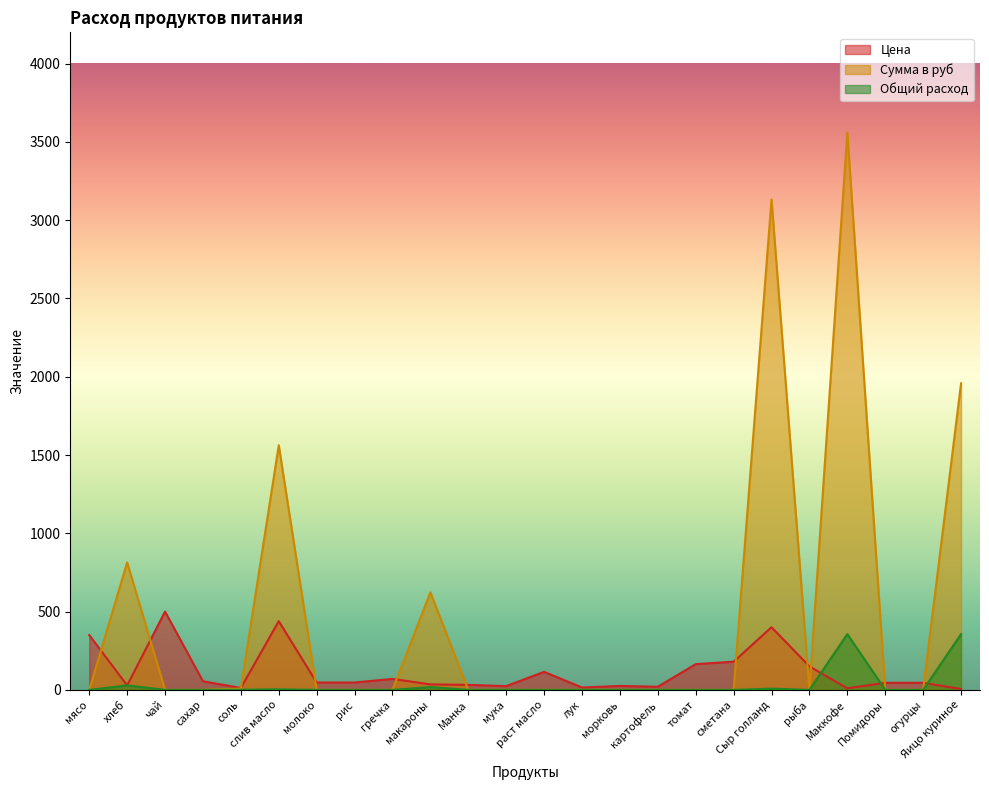

Reading left to right, list all the values displayed in this chart.

Цена: мясо=350.0	хлеб=28.6	чай=500.0	сахар=55.0	соль=12.0	слив масло=438.9	молоко=47.0	рис=47.0	гречка=70.0	макароны=35.0	Манка=32.0	мука=24.0	раст масло=115.0	лук=15.0	морковь=25.0	картофель=20.0	томат=164.3	сметана=180.0	Сыр голланд=400.0	рыба=150.0	Маккофе=10.0	Помидоры=45.0	огурцы=45.0	Яицо куриное=5.5
Сумма в руб: мясо=0.0	хлеб=813.7	чай=0.0	сахар=0.0	соль=8.5	слив масло=1562.4	молоко=0.0	рис=0.0	гречка=0.0	макароны=623.0	Манка=0.0	мука=0.0	раст масло=0.0	лук=0.0	морковь=0.0	картофель=0.0	томат=0.0	сметана=0.0	Сыр голланд=3132.8	рыба=0.0	Маккофе=3560.0	Помидоры=0.0	огурцы=0.0	Яицо куриное=1958.0
Общий расход: мясо=0.0	хлеб=28.5	чай=0.0	сахар=0.0	соль=0.7	слив масло=3.6	молоко=0.0	рис=0.0	гречка=0.0	макароны=17.8	Манка=0.0	мука=0.0	раст масло=0.0	лук=0.0	морковь=0.0	картофель=0.0	томат=0.0	сметана=0.0	Сыр голланд=7.8	рыба=0.0	Маккофе=356.0	Помидоры=0.0	огурцы=0.0	Яицо куриное=356.0